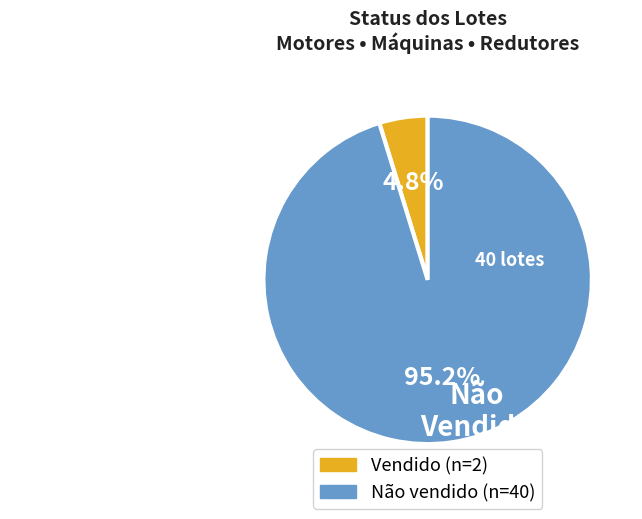

To the nearest percent, what portion does Não vendido represent?

95%